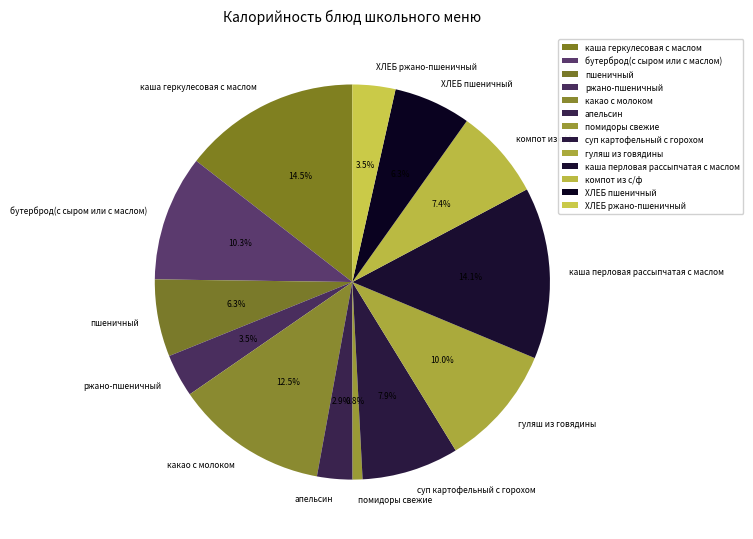

What percentage is NOT represented by каша геркулесовая с маслом?

85.5%